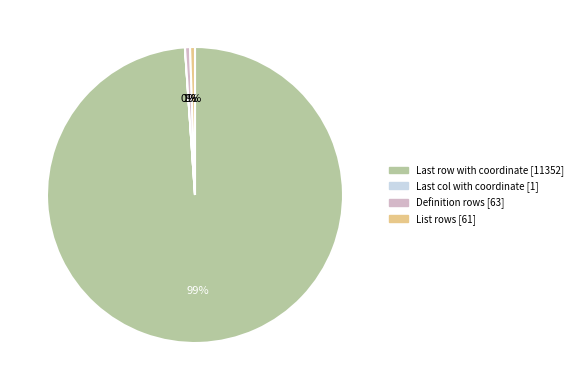

What is the largest slice in the pie chart?

Last row with coordinate